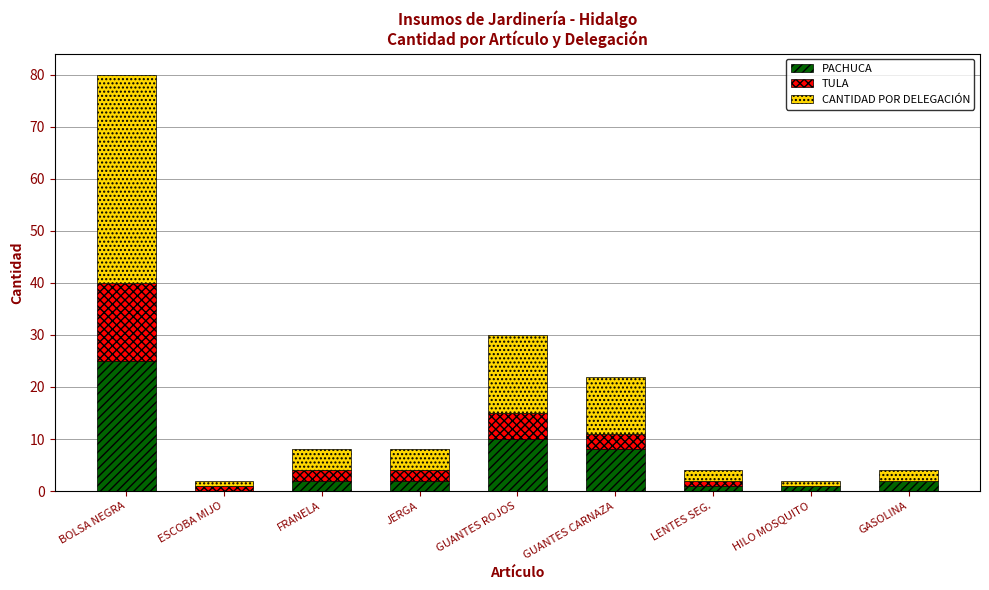

What is the maximum value for PACHUCA?

25